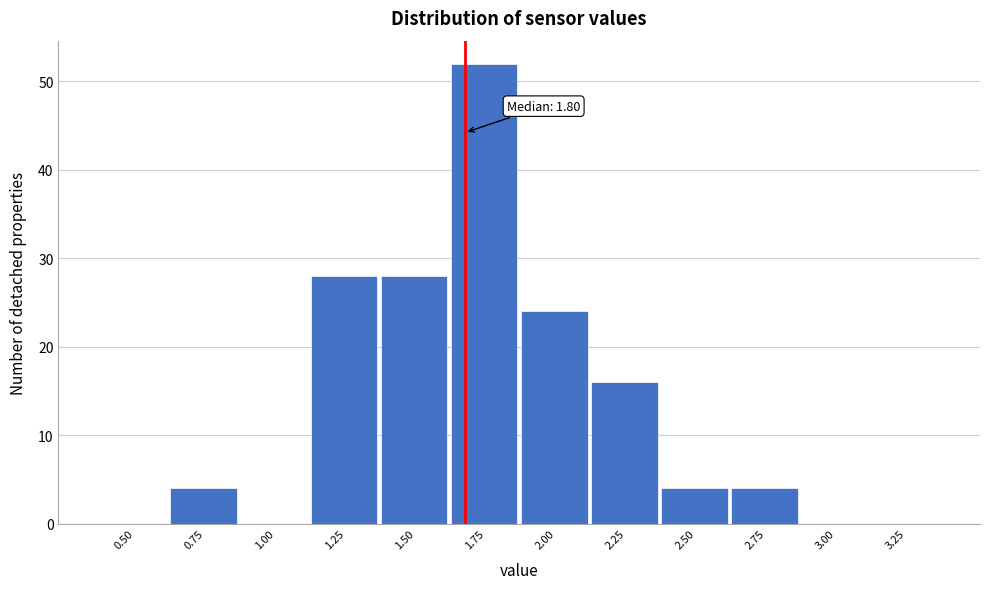

Reading right to left, extract all data points from this chart.

3.25=0	3.00=0	2.75=4	2.50=4	2.25=16	2.00=24	1.75=52	1.50=28	1.25=28	1.00=0	0.75=4	0.50=0